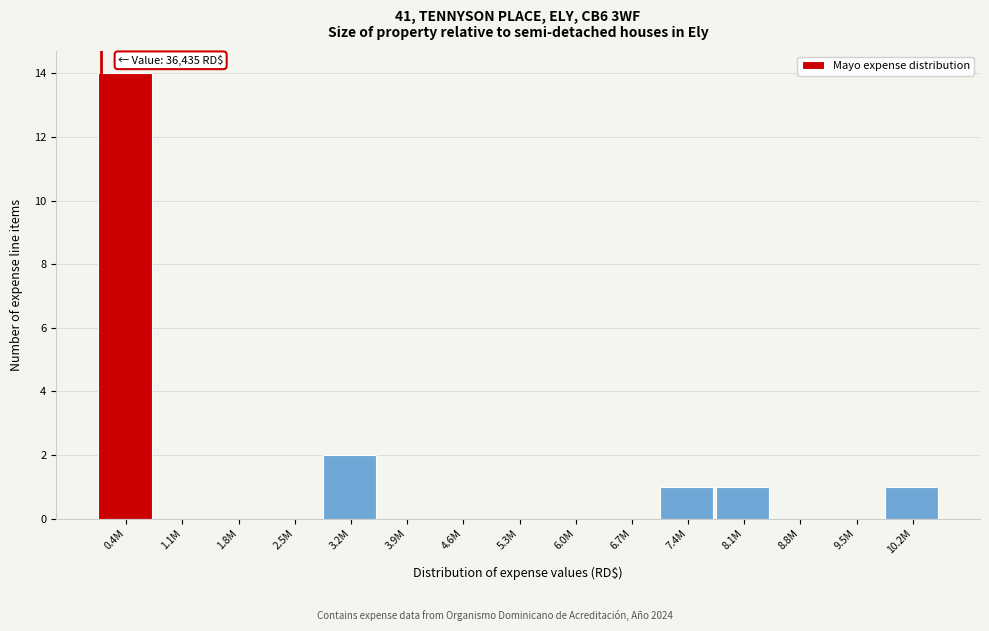

Where is the data nearest to the value 7?

3.2M